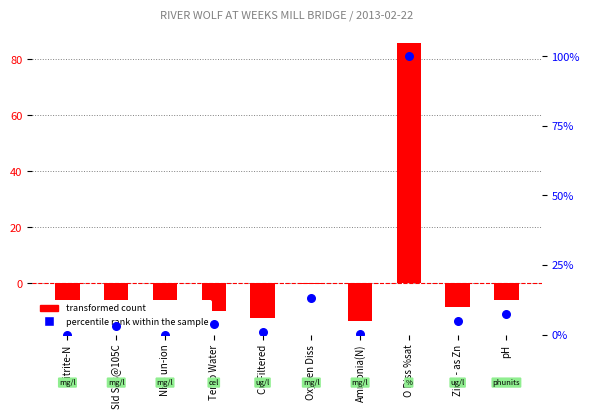

At which category is the sum across all series the highest?

O Diss %sat